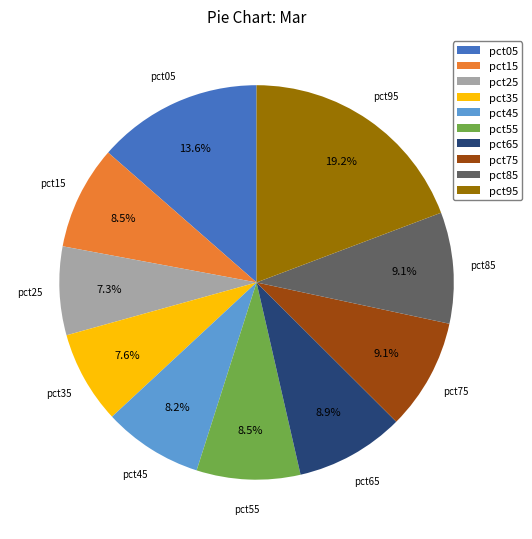

Approximately how many times larger is the value at pct15 compared to pct95?

0.4